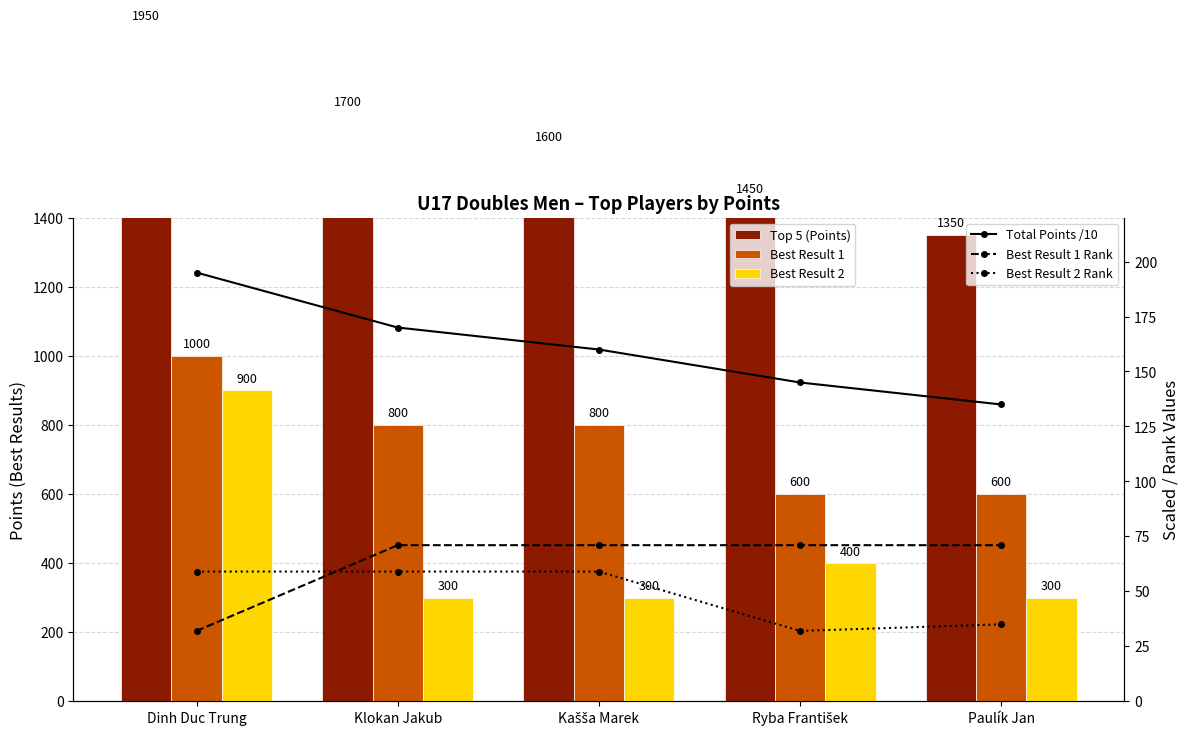

At which label does Total Points /10 first exceed 160?

Dinh Duc Trung